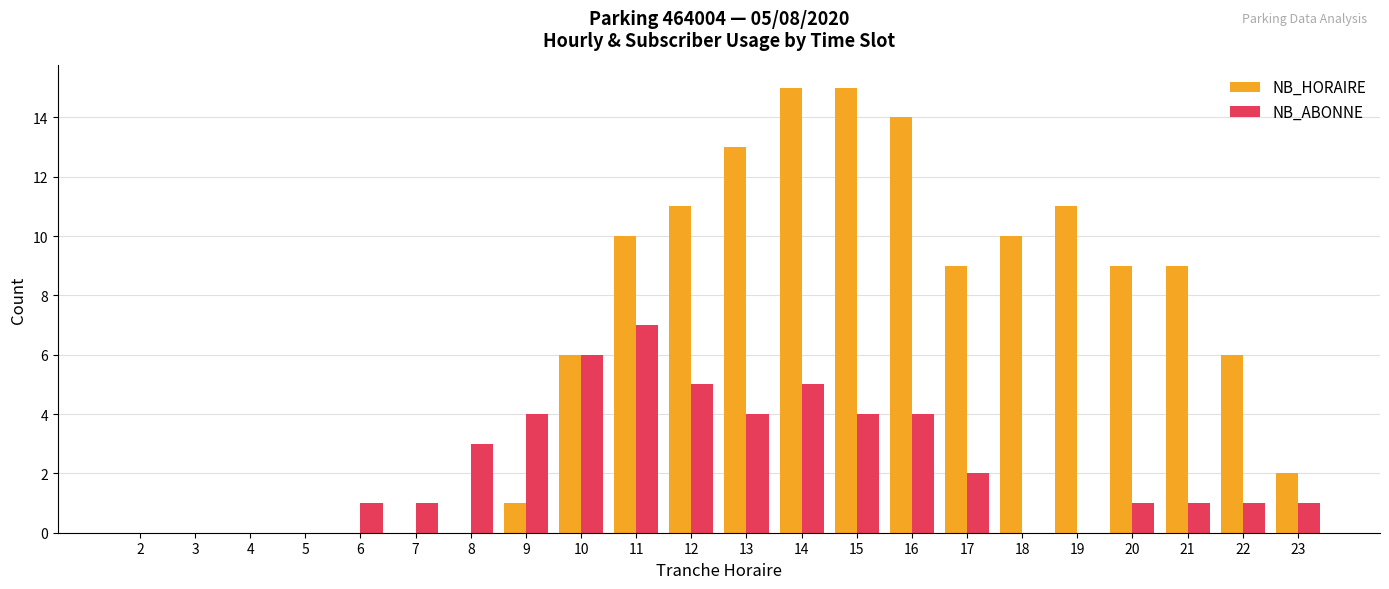

Reading left to right, transcribe all the data shown in this chart.

NB_HORAIRE: 2=0	3=0	4=0	5=0	6=0	7=0	8=0	9=1	10=6	11=10	12=11	13=13	14=15	15=15	16=14	17=9	18=10	19=11	20=9	21=9	22=6	23=2
NB_ABONNE: 2=0	3=0	4=0	5=0	6=1	7=1	8=3	9=4	10=6	11=7	12=5	13=4	14=5	15=4	16=4	17=2	18=0	19=0	20=1	21=1	22=1	23=1